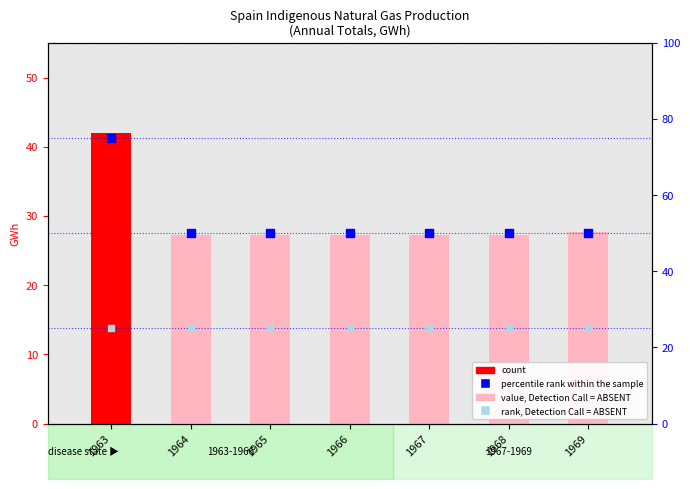

Is the value of rank, Detection Call = ABSENT at 1966 greater than the value of percentile rank within the sample at 1964?

No